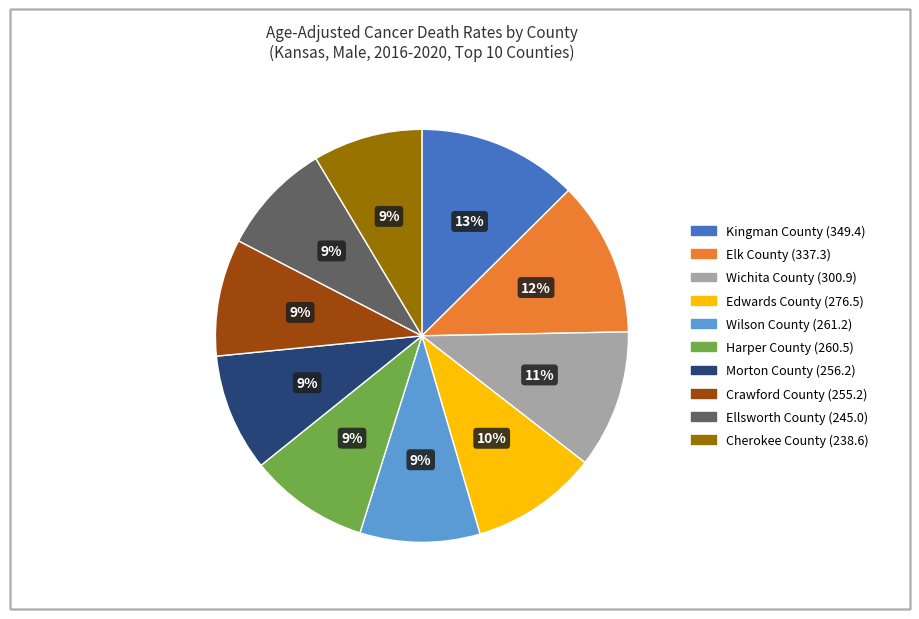

To the nearest percent, what is the average slice percentage?

10%